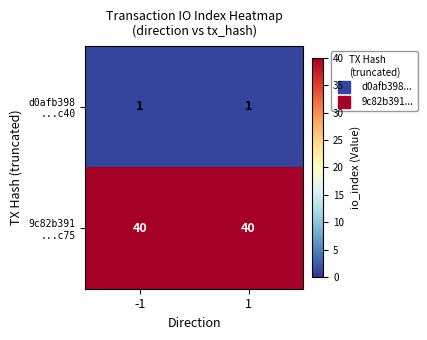

What is the maximum value shown in the chart?

40